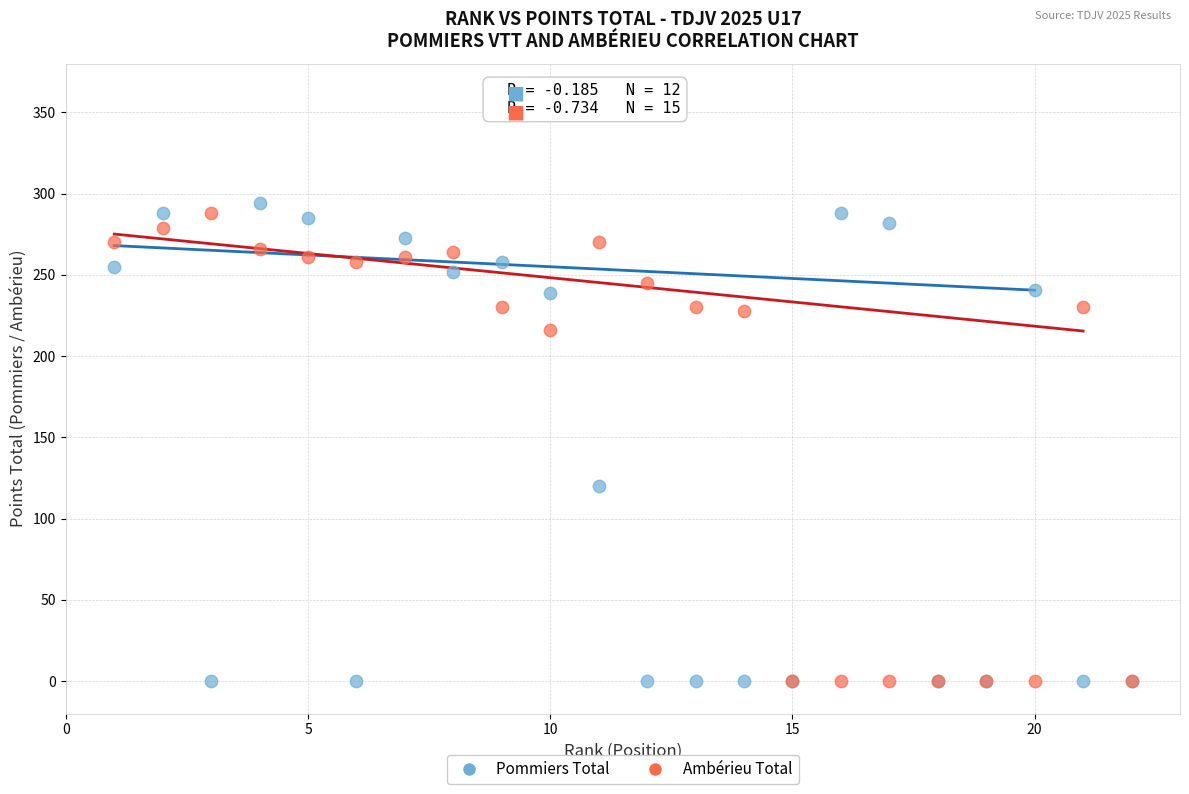

Across all series, what Y value is closest to 147?

120